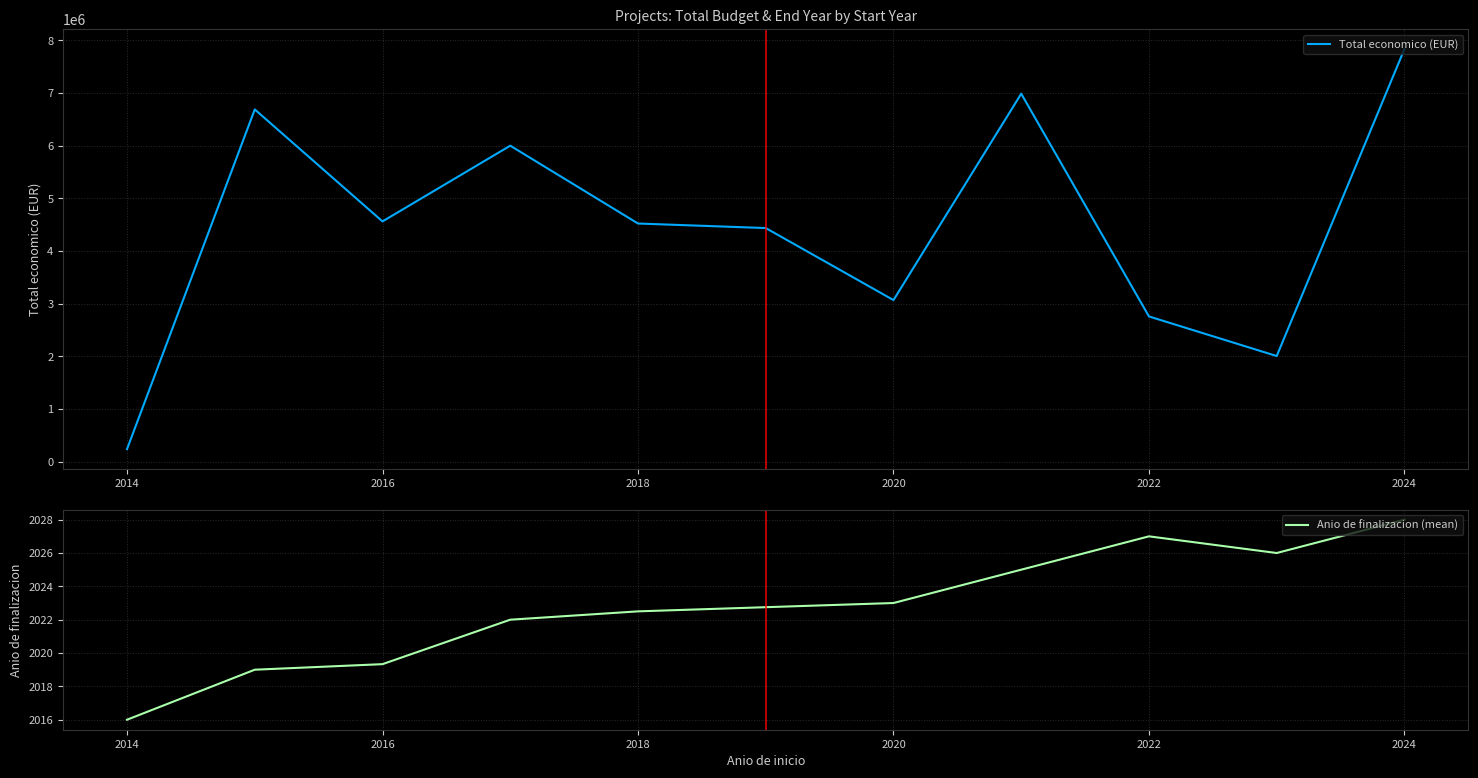

The Anio de finalizacion (mean) series shows 2019.3 at 2016. True or false?

True